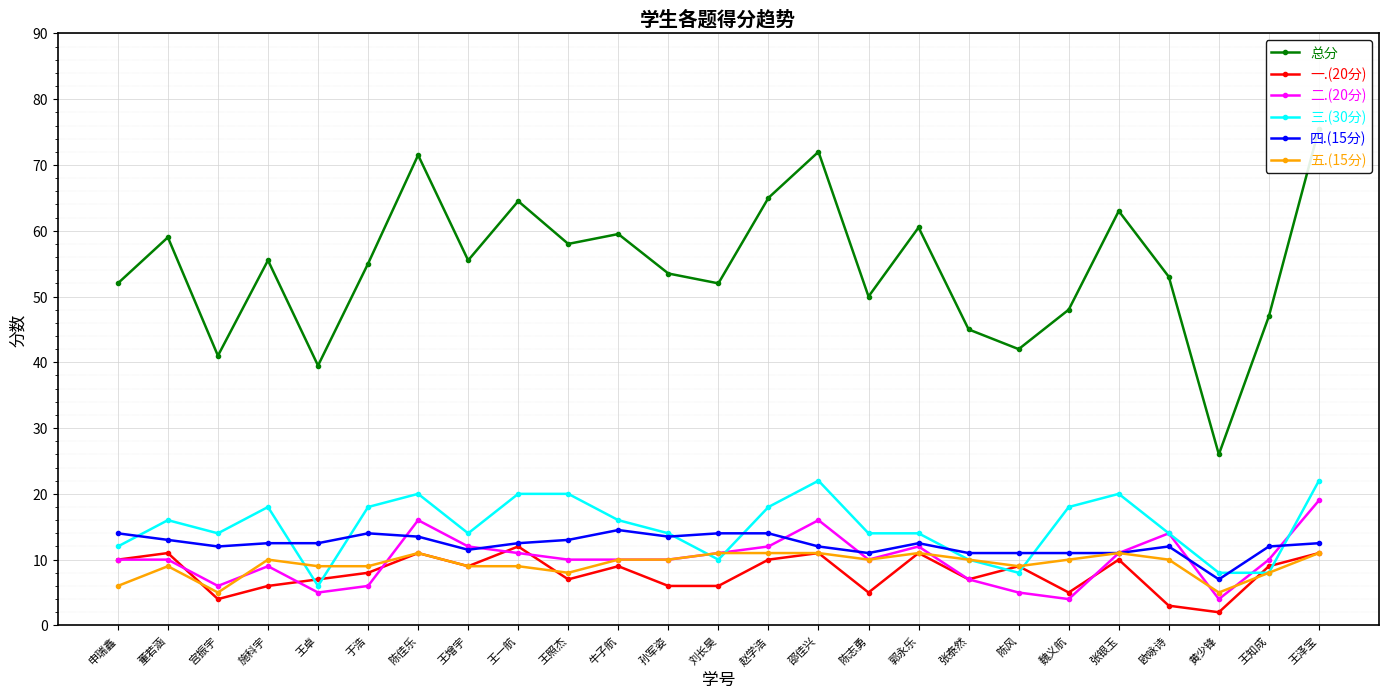

Which series has the widest spread of values?

总分